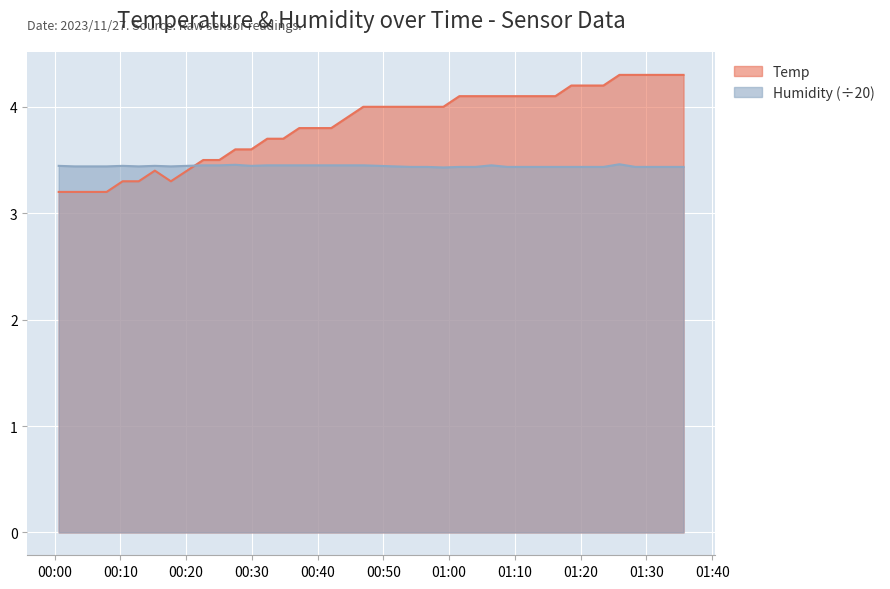

The Humidity series shows 5.1 at 2023/11/27 00:49:21. True or false?

False